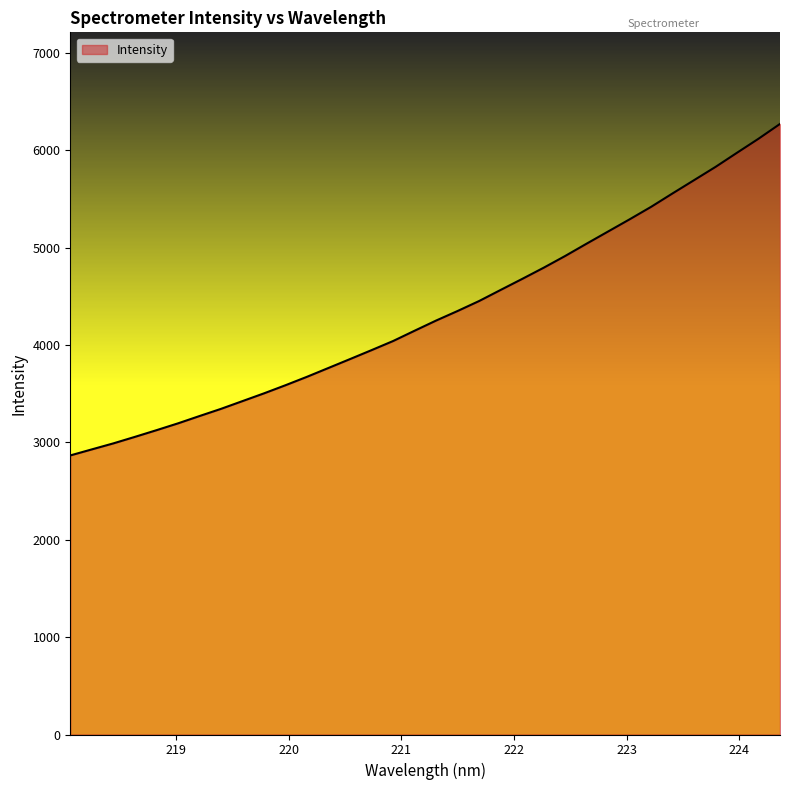

What is the difference between the maximum and minimum values?

3405.2